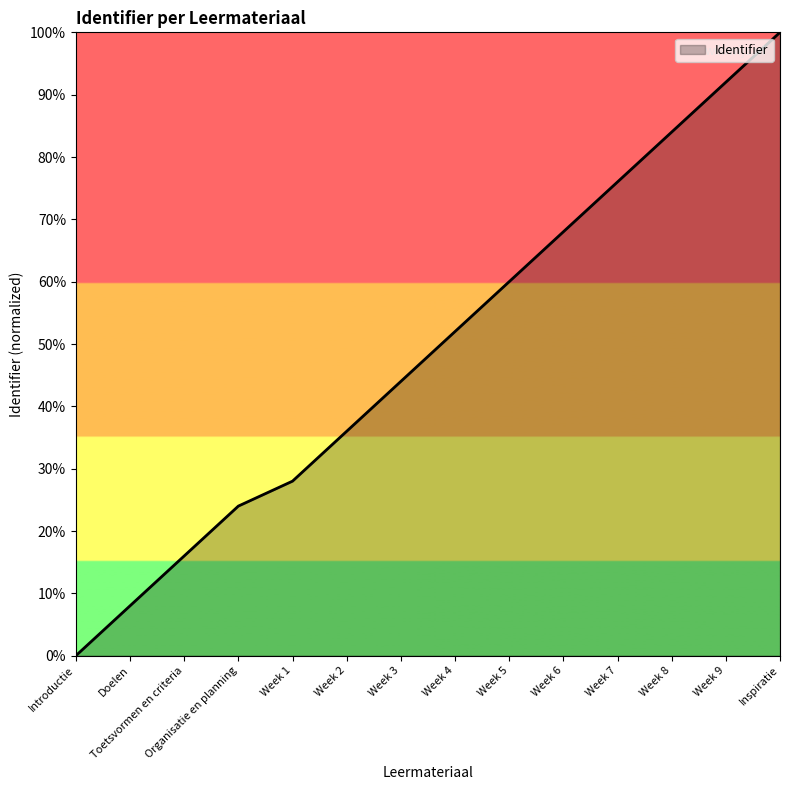

What position from the left is Doelen?

2